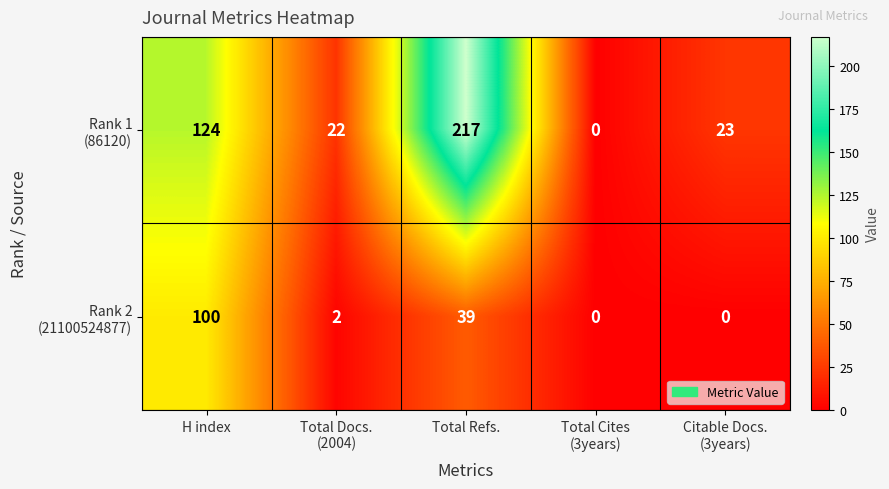

At which category is the sum across all series the highest?

Total Refs.